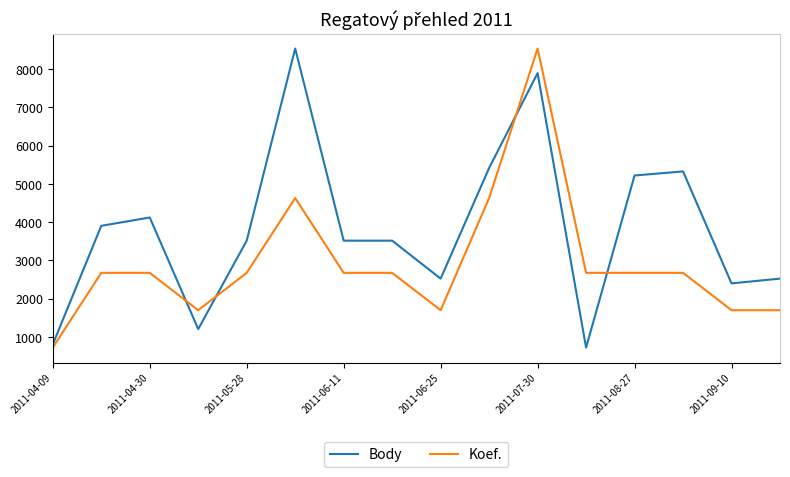

What is the minimum value for Body?

721.0